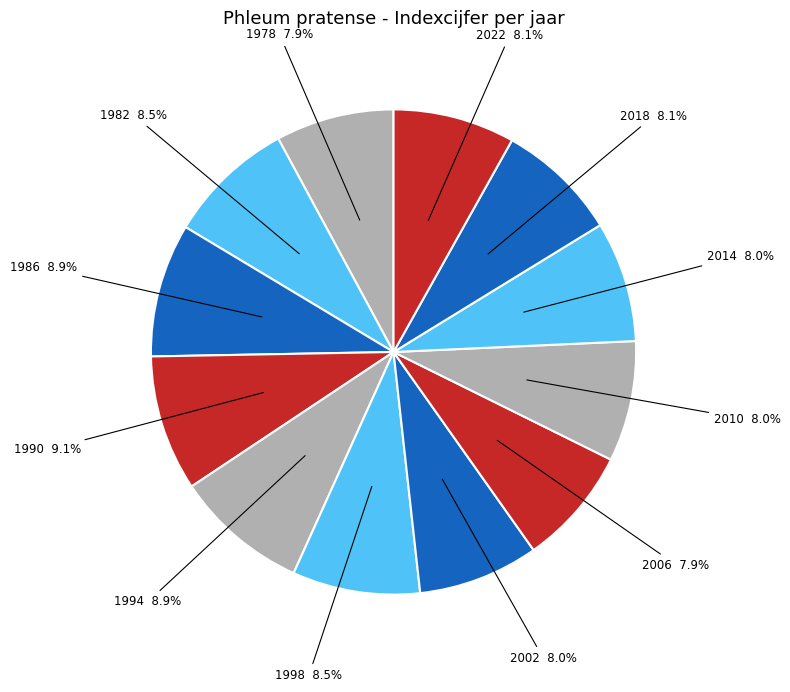

True or false: 2010 accounts for 8% of the total.

True